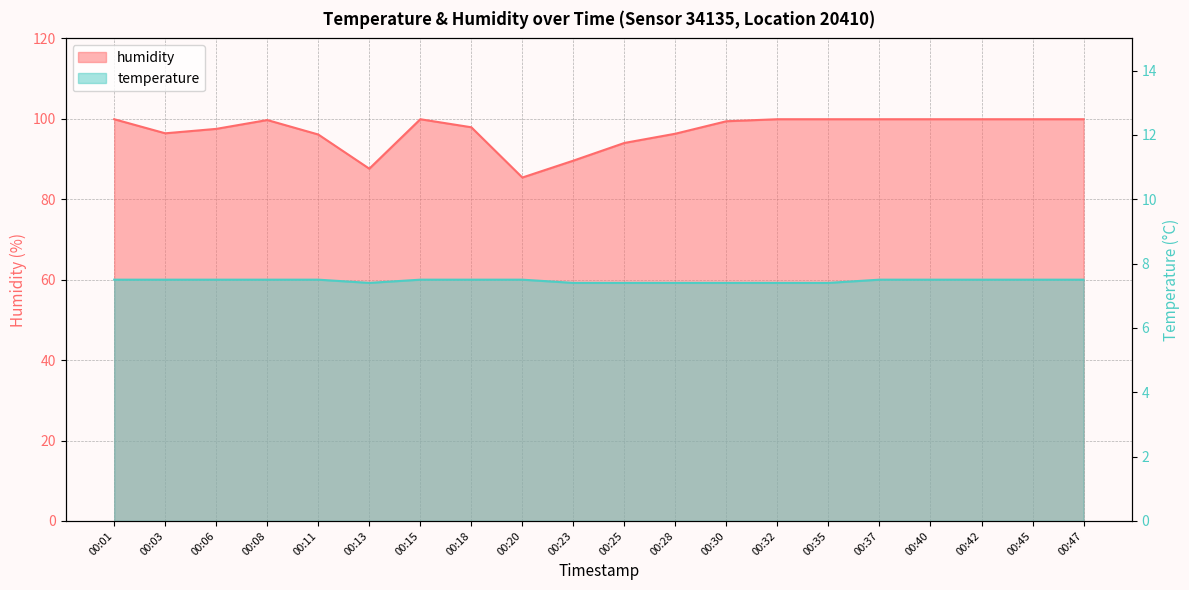

How many categories are shown in the chart?

20